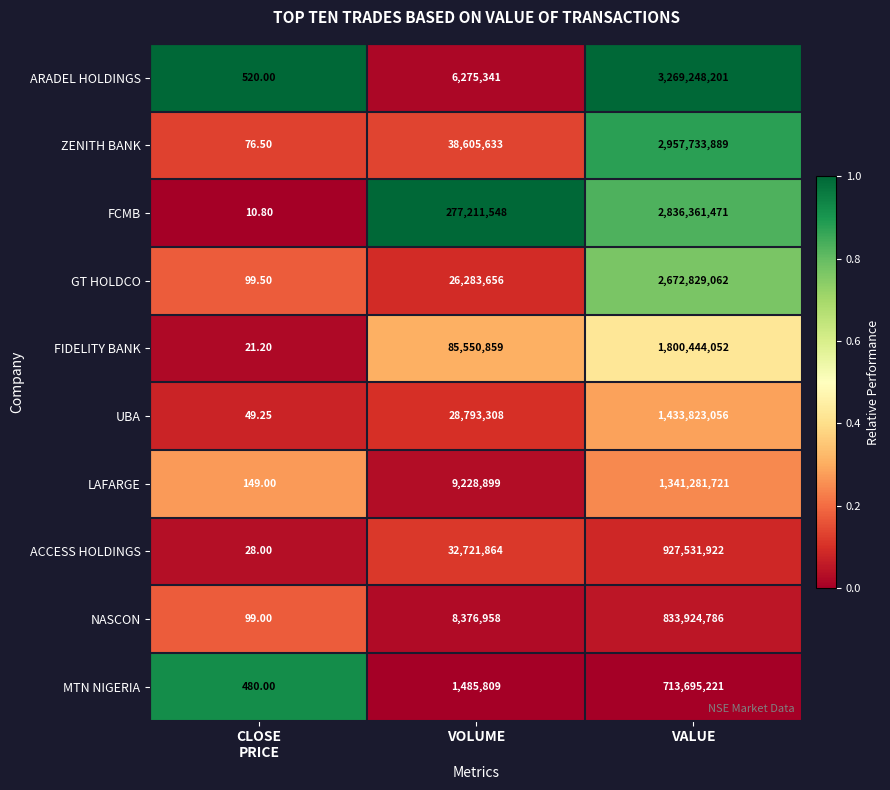

Which series has the largest range (max minus min)?

ARADEL HOLDINGS